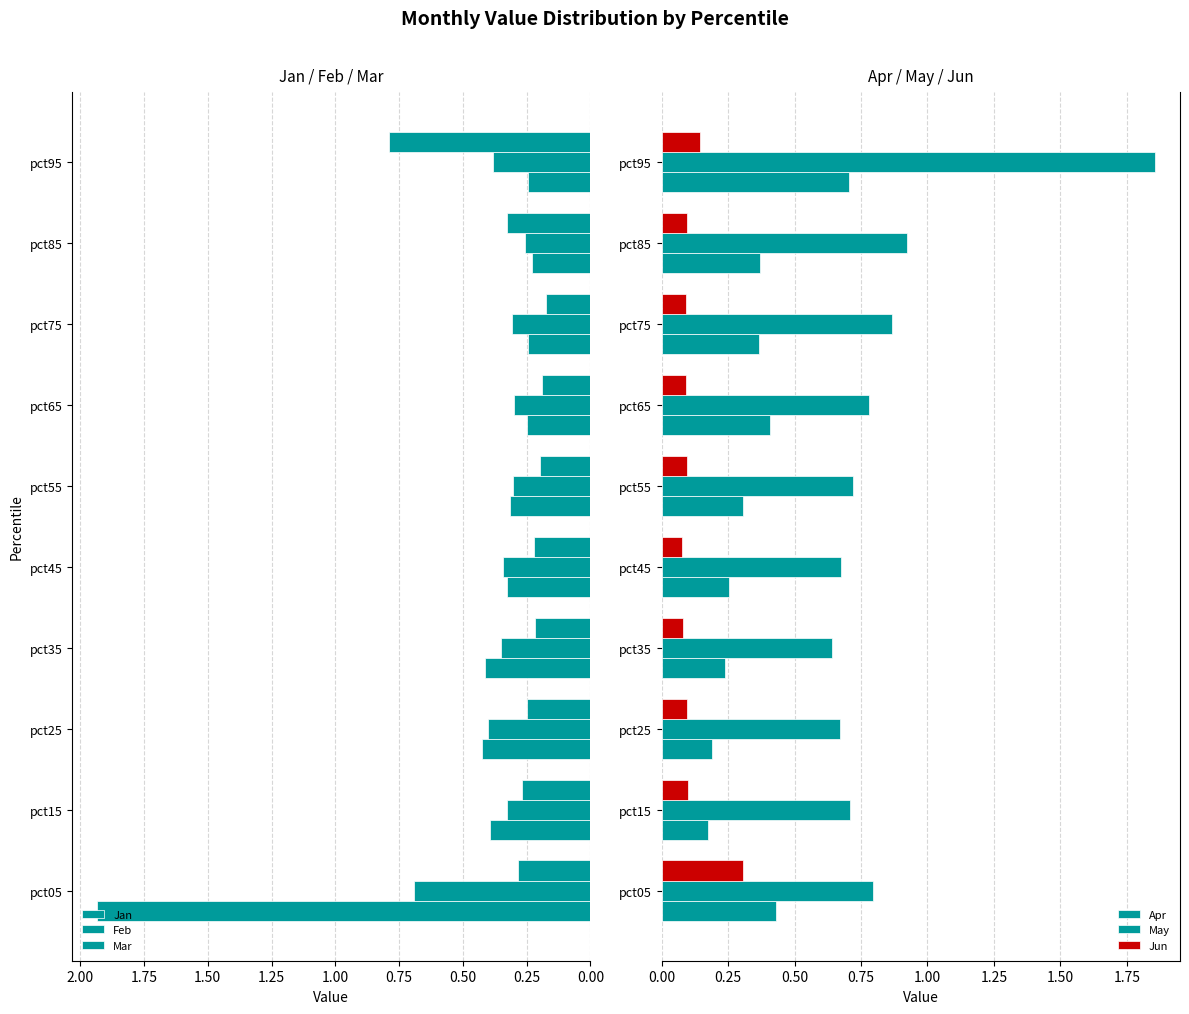

The value of Jan at pct15 is 0.4. True or false?

True